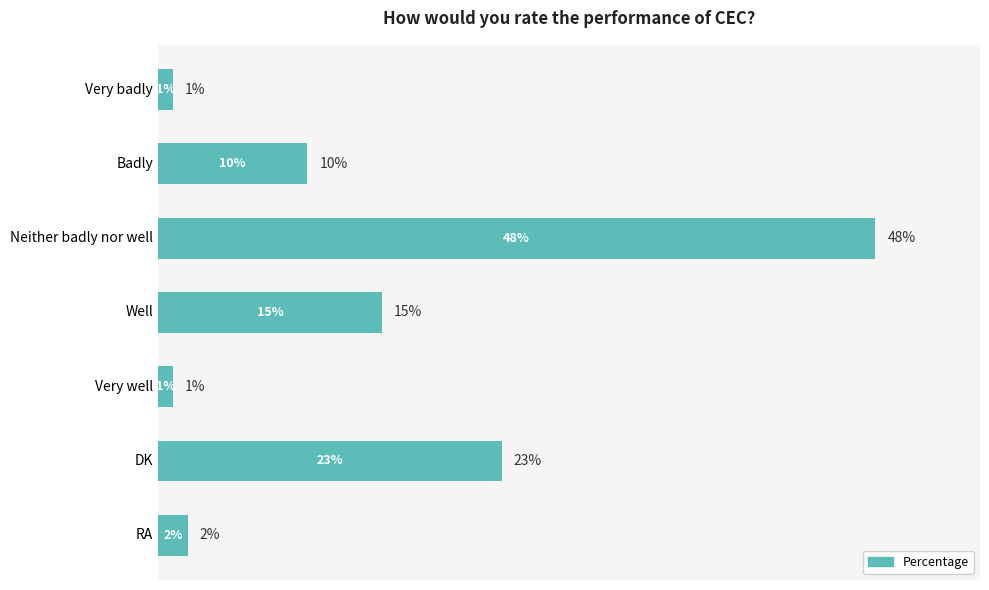

What is the label of the 7th bar from the top?

RA